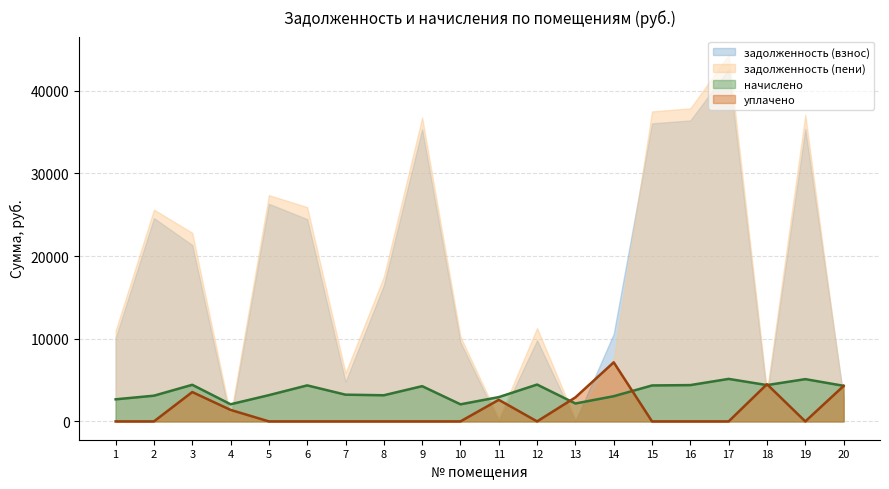

What is the total value across all series at 10?

21862.7